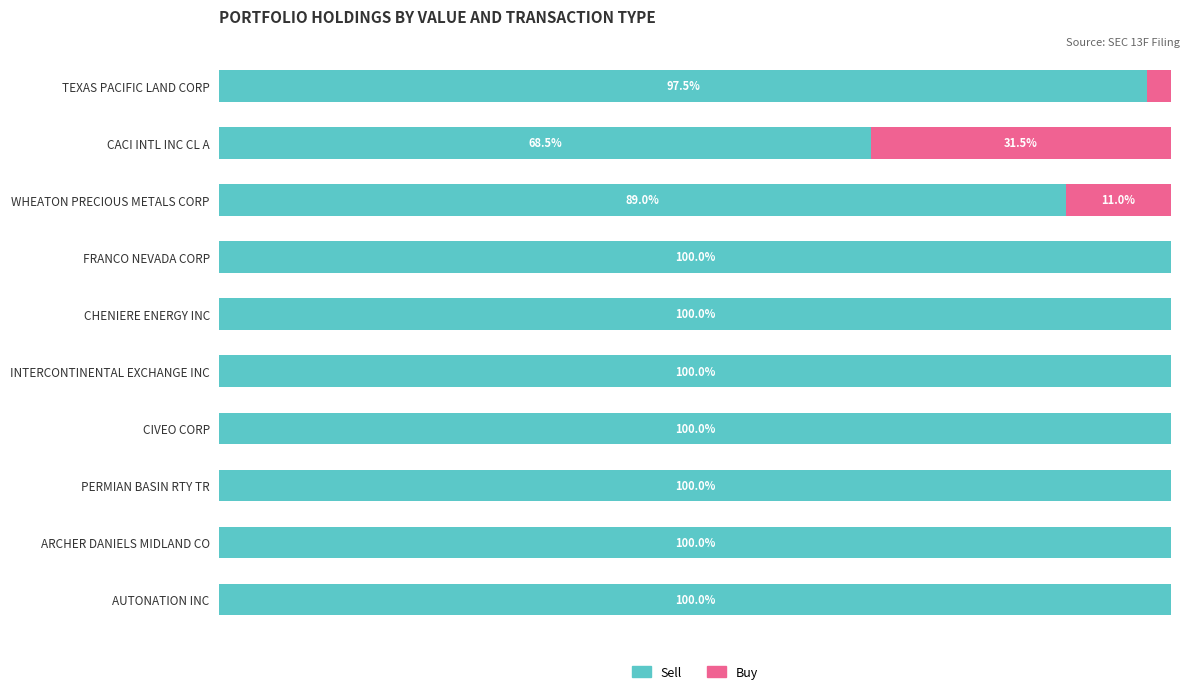

At which label is Sell closest to 84?

WHEATON PRECIOUS METALS CORP